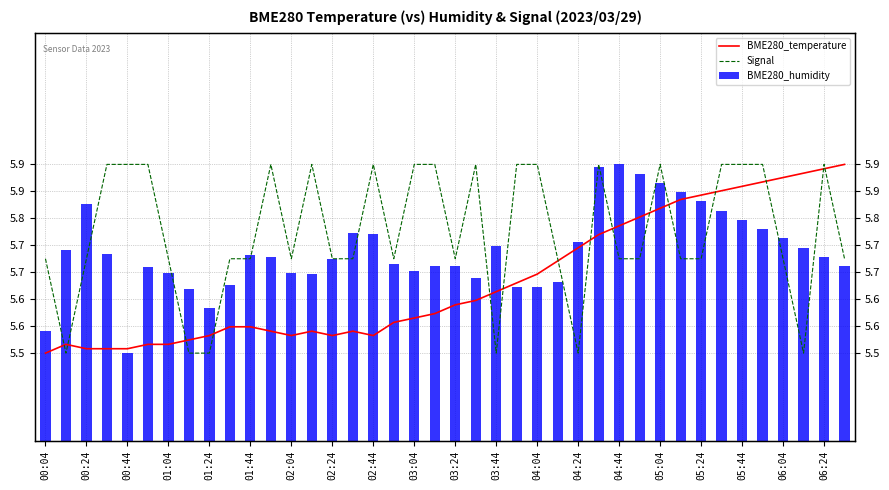

List the series in order of their peak value, highest first.

BME280_temperature, Signal, BME280_humidity